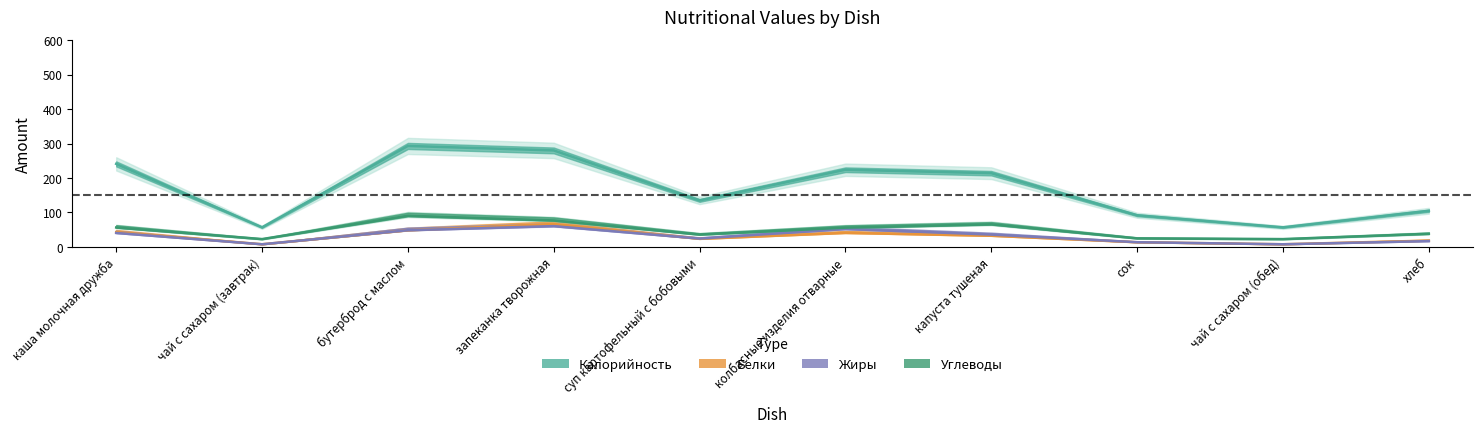

Reading left to right, list all the values displayed in this chart.

Калорийность: 241.0	57.0	293.0	280.0	135.0	224.0	214.0	92.0	57.0	105.0
Белки: 43.3	7.9	48.4	66.6	23.6	40.9	32.5	13.7	7.9	18.5
Жиры: 40.6	7.9	48.5	60.5	24.3	52.3	35.9	13.8	7.9	17.0
Углеводы: 56.5	22.9	90.5	77.0	36.0	56.1	65.8	25.0	22.9	38.3